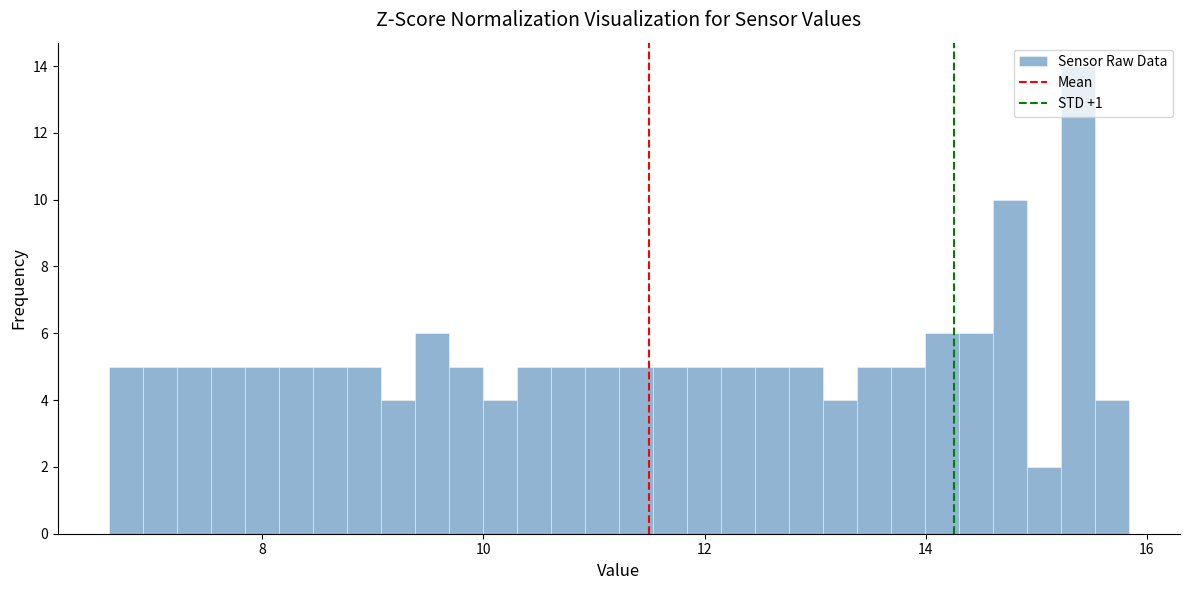

Read against the x-axis, roughly where is the centre of the tallest bar?

15.4